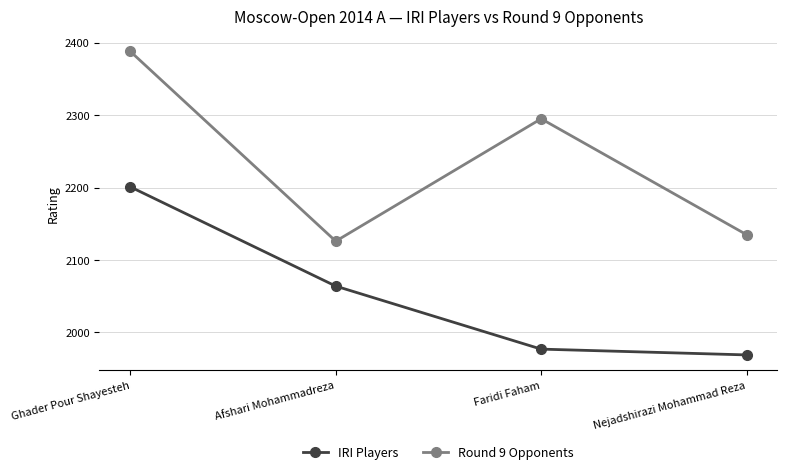

Rank the series by their average value, from highest to lowest.

Round 9 Opponents, IRI Players